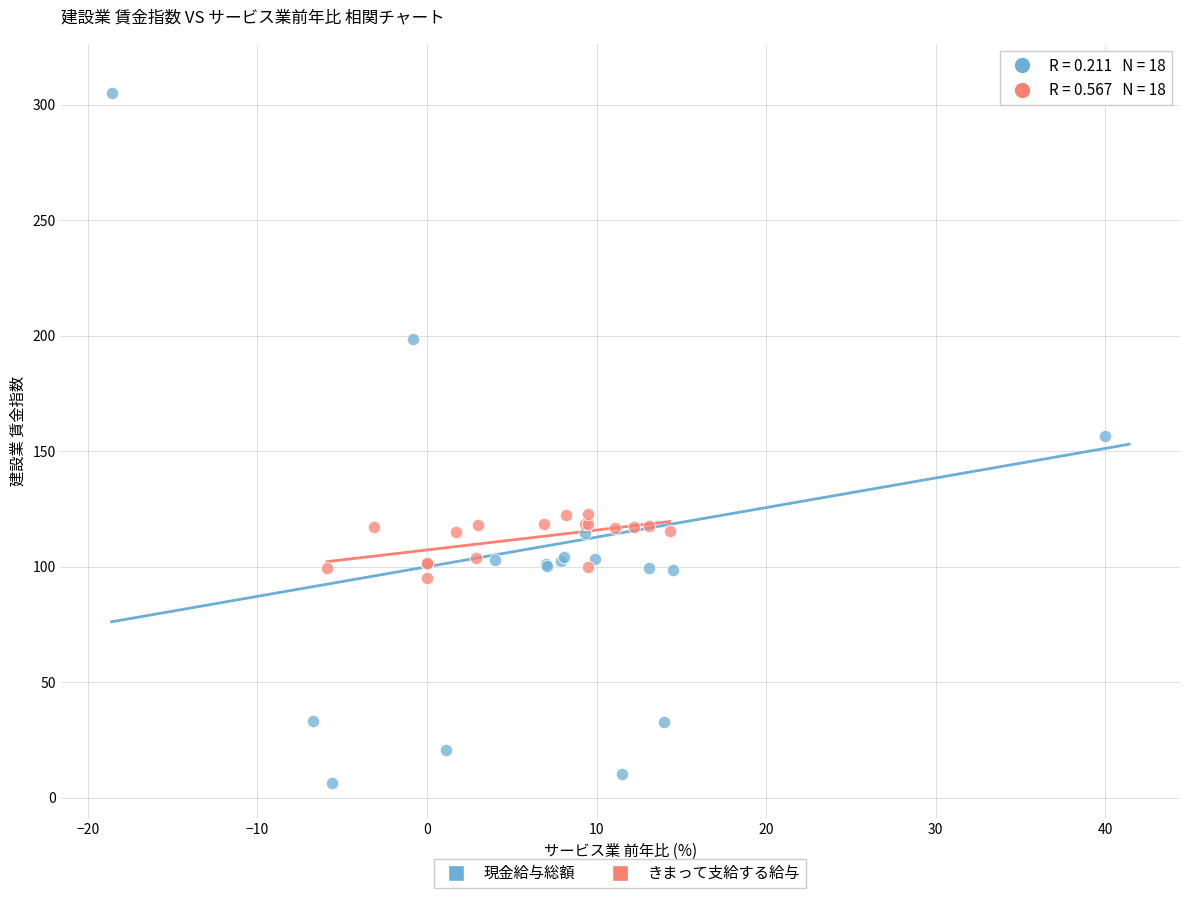

Which series reaches the minimum Y coordinate?

現金給与総額